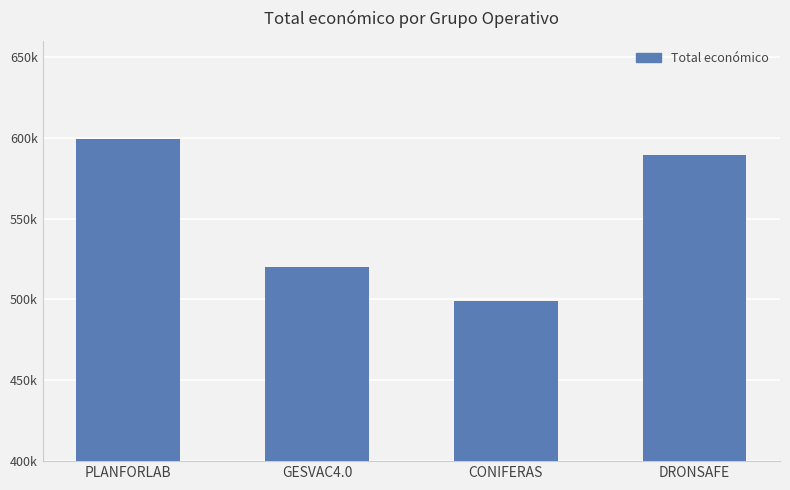

What is the value of the 2nd bar from the left?

520062